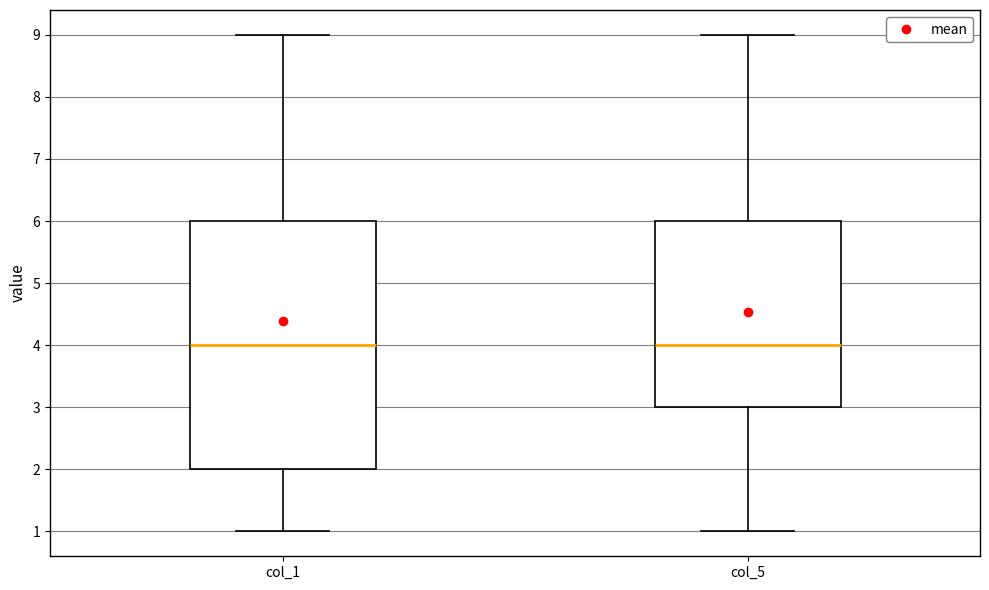

Reading left to right, read every box against the y-axis: the position of its median line, the range the box covers, and the ends of its whiskers. The values are not printed on the chart, so give them approximately, as read against the axis.

col_1: median 4, box 2 to 6, whiskers 1 to 9
col_5: median 4, box 3 to 6, whiskers 1 to 9